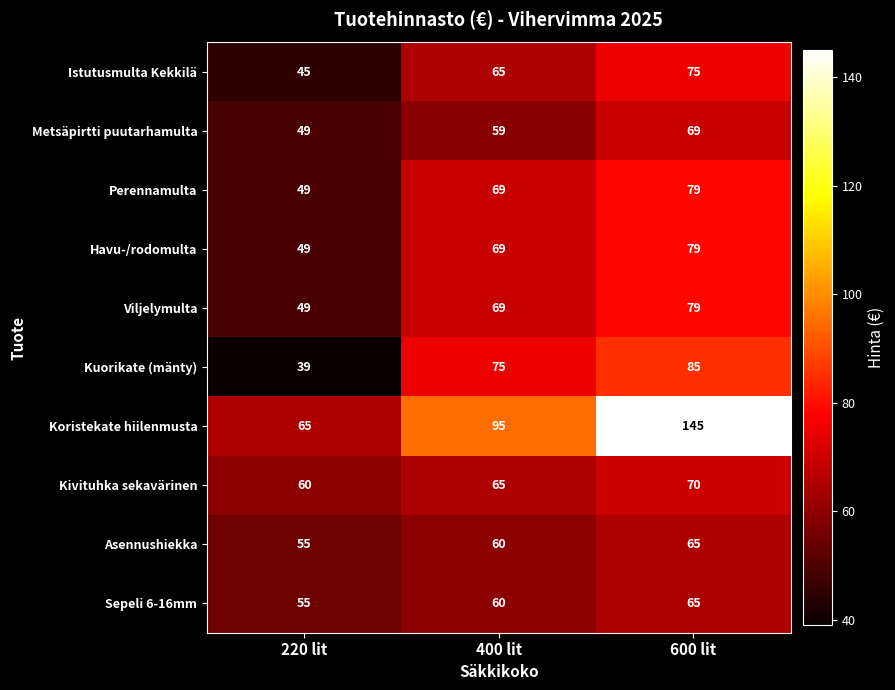

Which series has the largest total across all categories?

Koristekate hiilenmusta